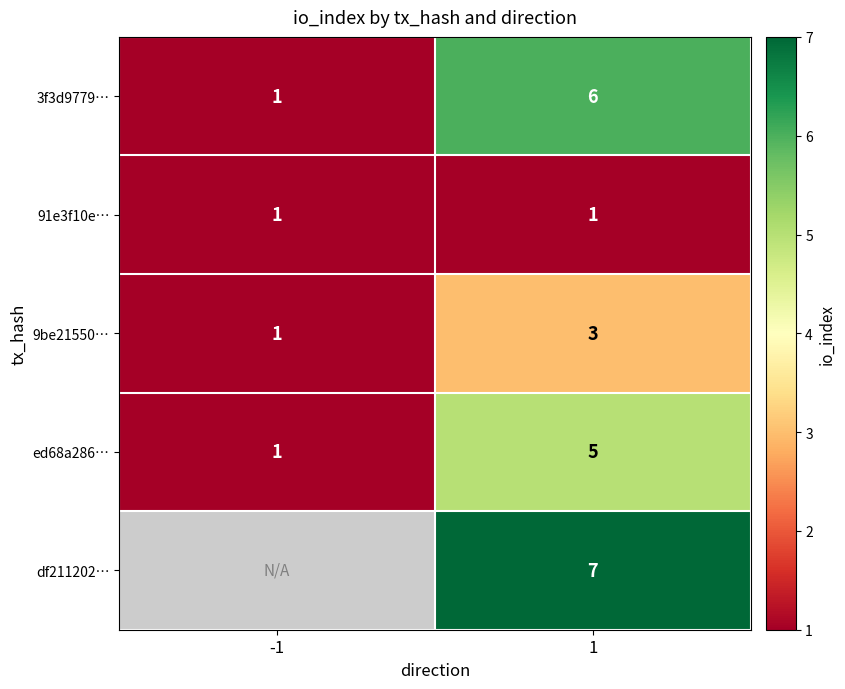

What is the spread (max minus min) of values at 1?

6